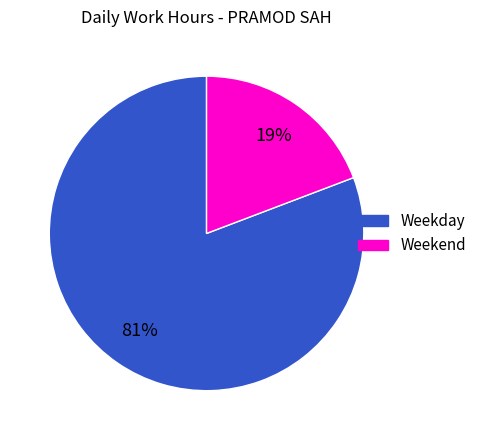

Is there a majority slice in this chart?

Yes